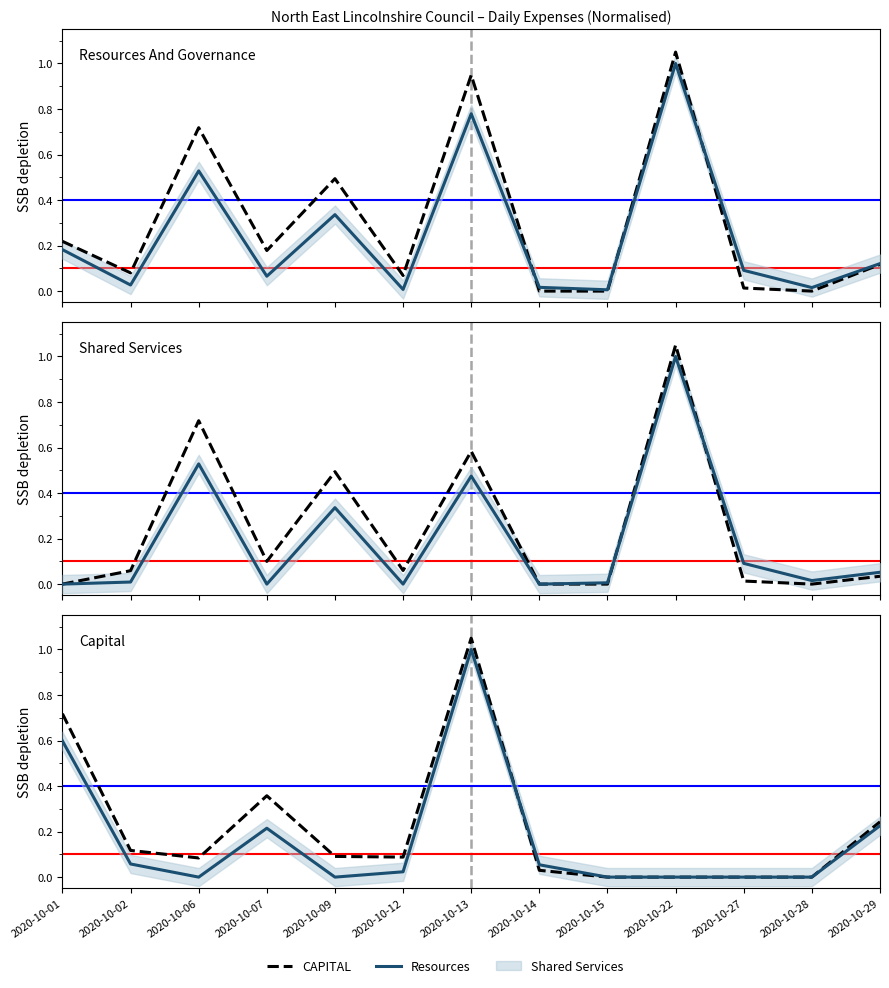

Where do Resources and Shared Services first cross each other?

2020-10-02 and 2020-10-06